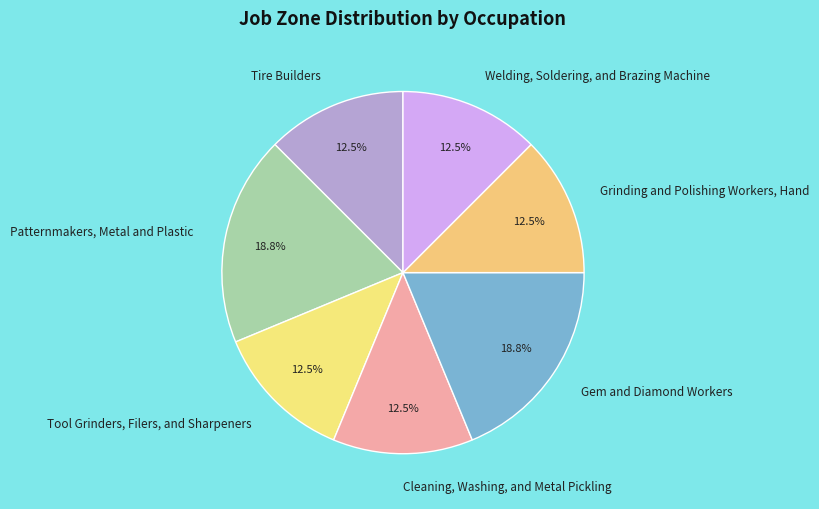

Does Welding, Soldering, and Brazing Machine represent more than half of the total?

No